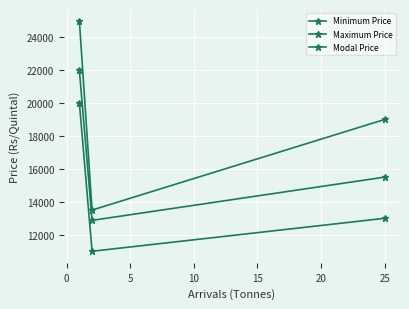

How many categories are shown in the chart?

3